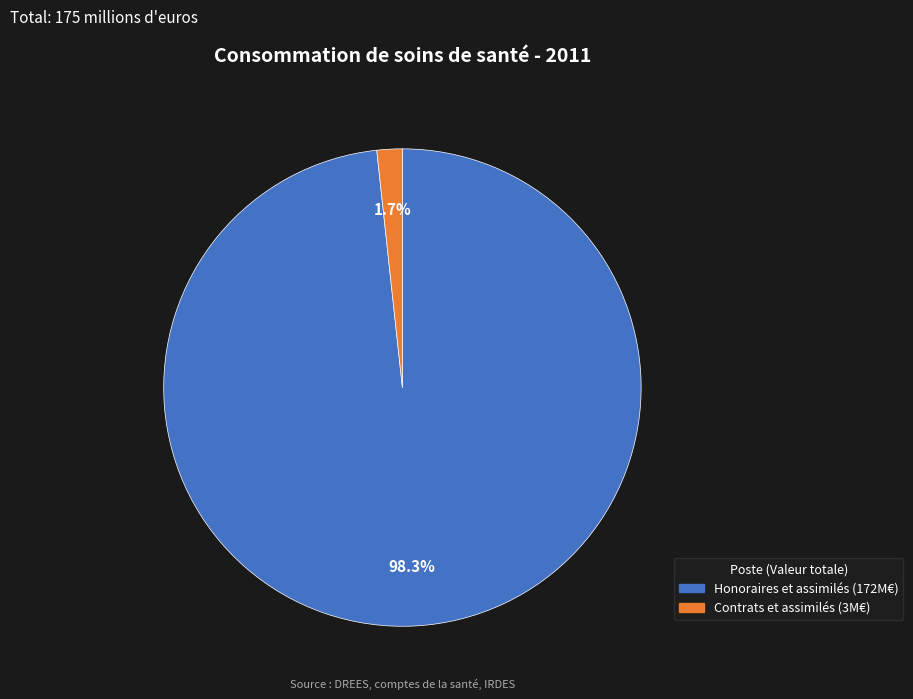

What percentage is NOT represented by Honoraires et assimilés?

1.7%